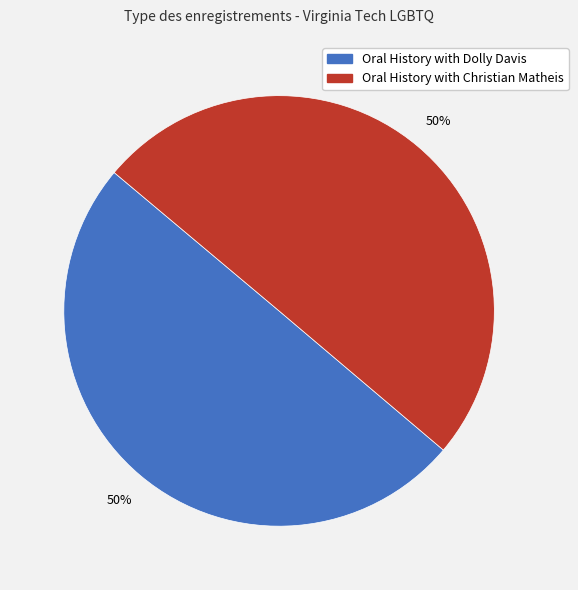

True or false: Oral History with Christian Matheis accounts for 50% of the total.

True